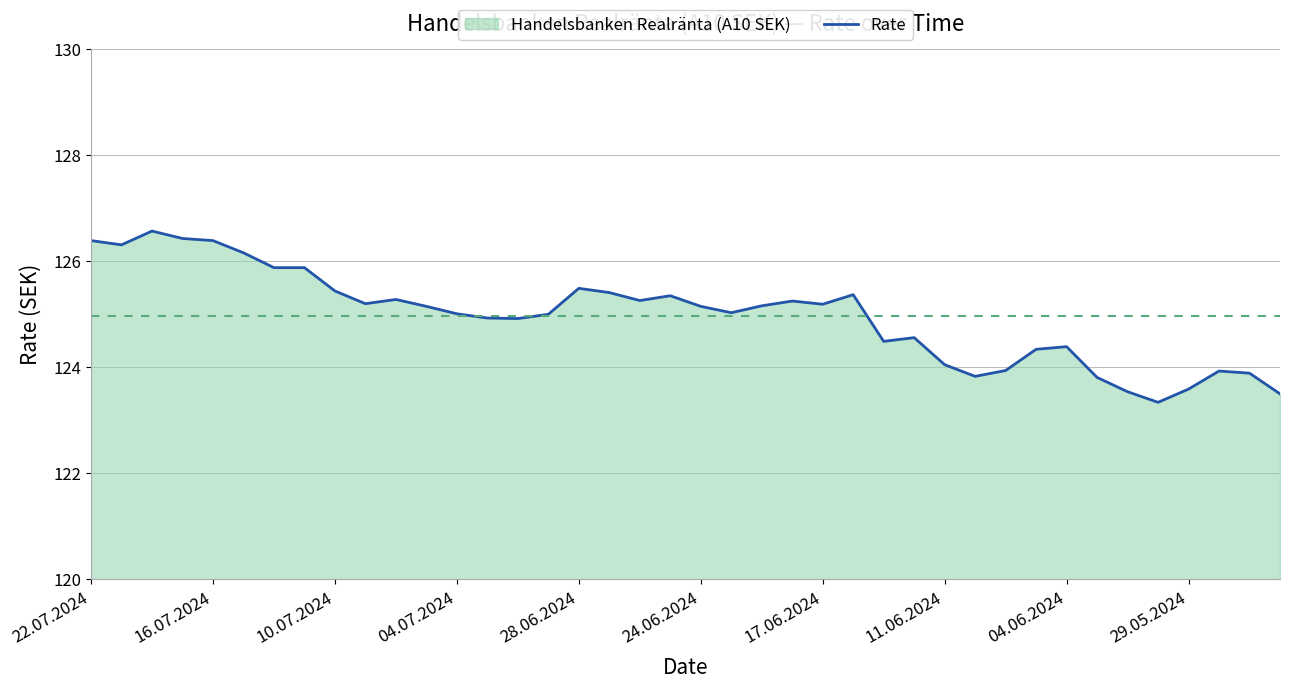

Is it true that the value at 28.06.2024 is 125.5?

True